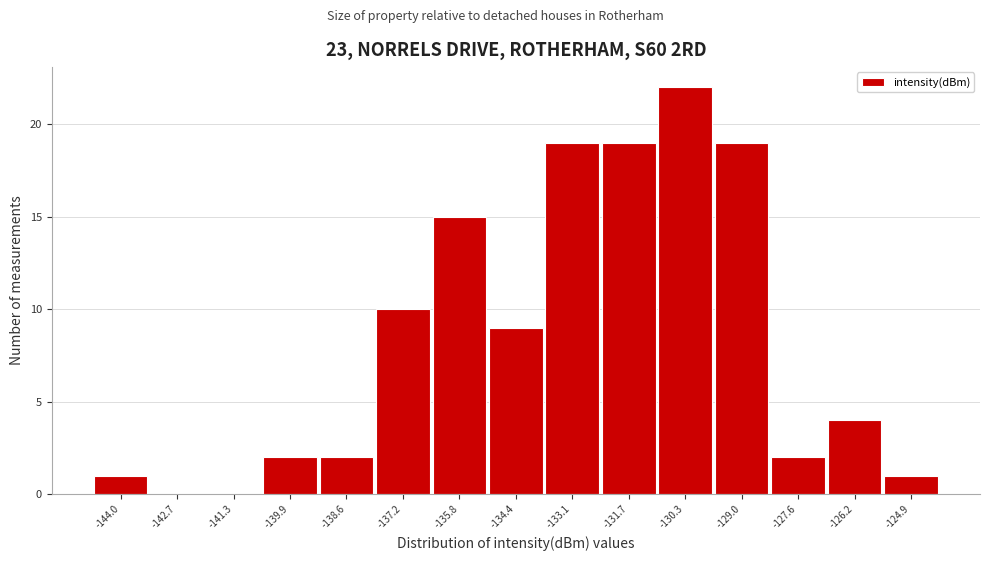

Reading right to left, list all the values displayed in this chart.

-124.9=1	-126.2=4	-127.6=2	-129.0=19	-130.3=22	-131.7=19	-133.1=19	-134.4=9	-135.8=15	-137.2=10	-138.6=2	-139.9=2	-141.3=0	-142.7=0	-144.0=1